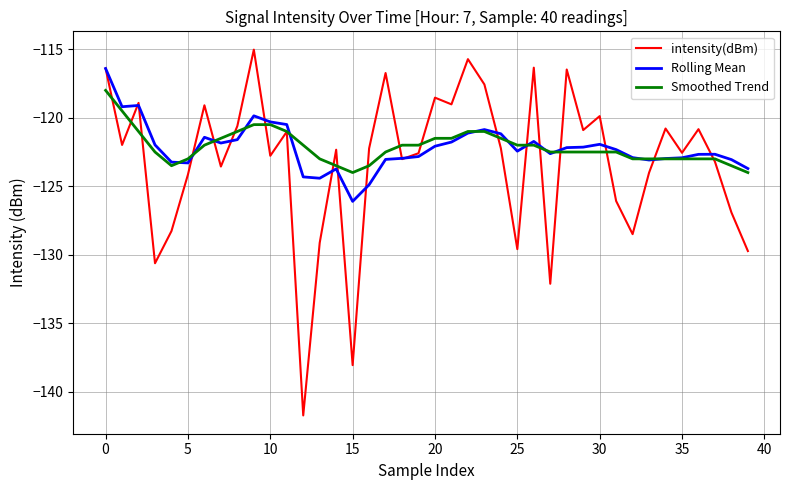

What is the minimum value for Rolling Mean?

-126.1